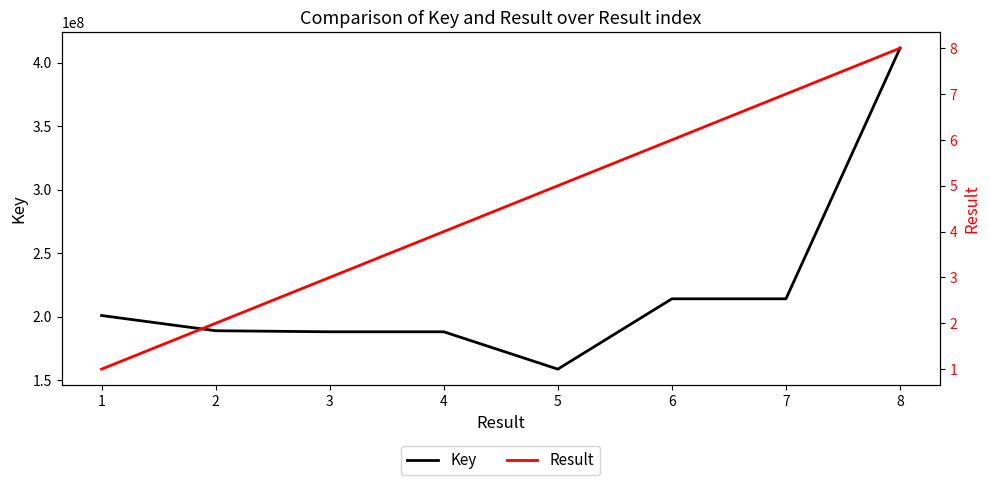

True or false: Key and Result cross at least once.

False